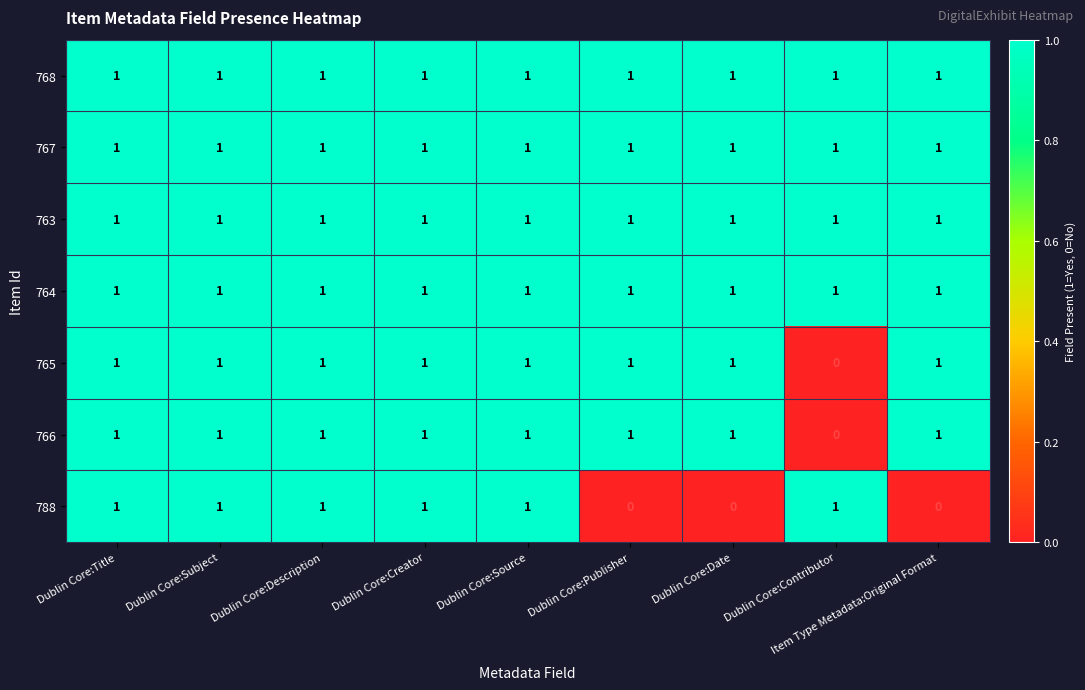

At which label is 765 closest to 0?

Dublin Core:Contributor